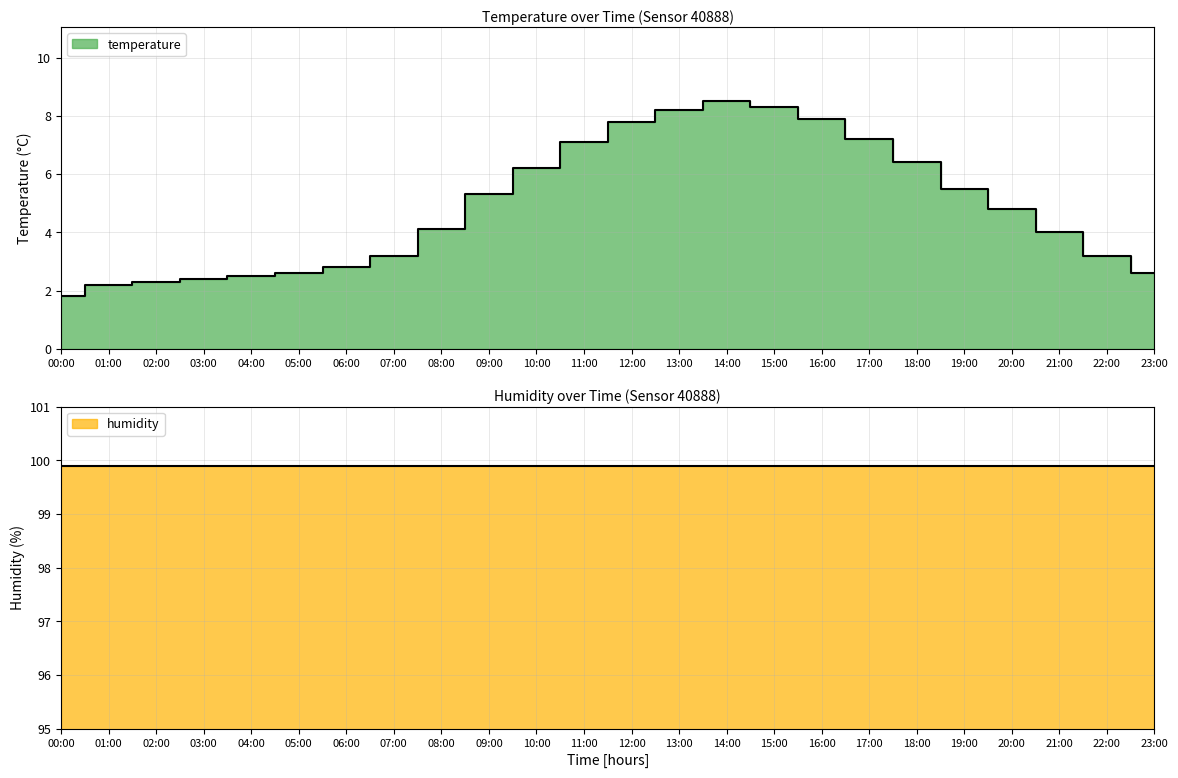

Reading left to right, what are all the values shown in this chart?

00:00=1.8	01:00=2.2	02:00=2.3	03:00=2.4	04:00=2.5	05:00=2.6	06:00=2.8	07:00=3.2	08:00=4.1	09:00=5.3	10:00=6.2	11:00=7.1	12:00=7.8	13:00=8.2	14:00=8.5	15:00=8.3	16:00=7.9	17:00=7.2	18:00=6.4	19:00=5.5	20:00=4.8	21:00=4.0	22:00=3.2	23:00=2.6